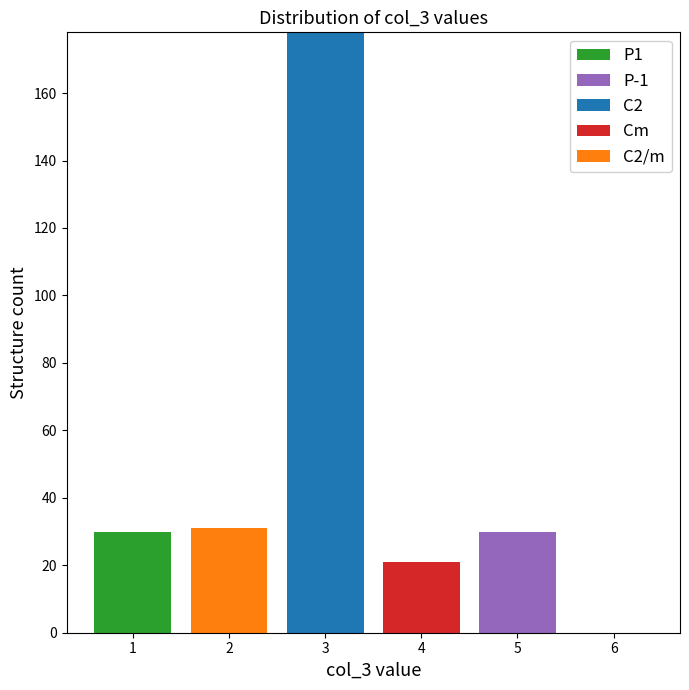

Reading left to right, list every stacked bar in this chart as the range it spans on the x-axis followed by its total height. The values are not printed on the chart, so give them approximately, as read against the axis.

0.5 to 1.5: 30
1.5 to 2.5: 32
2.5 to 3.5: 178
3.5 to 4.5: 22
4.5 to 5.5: 30
5.5 to 6.5: 0